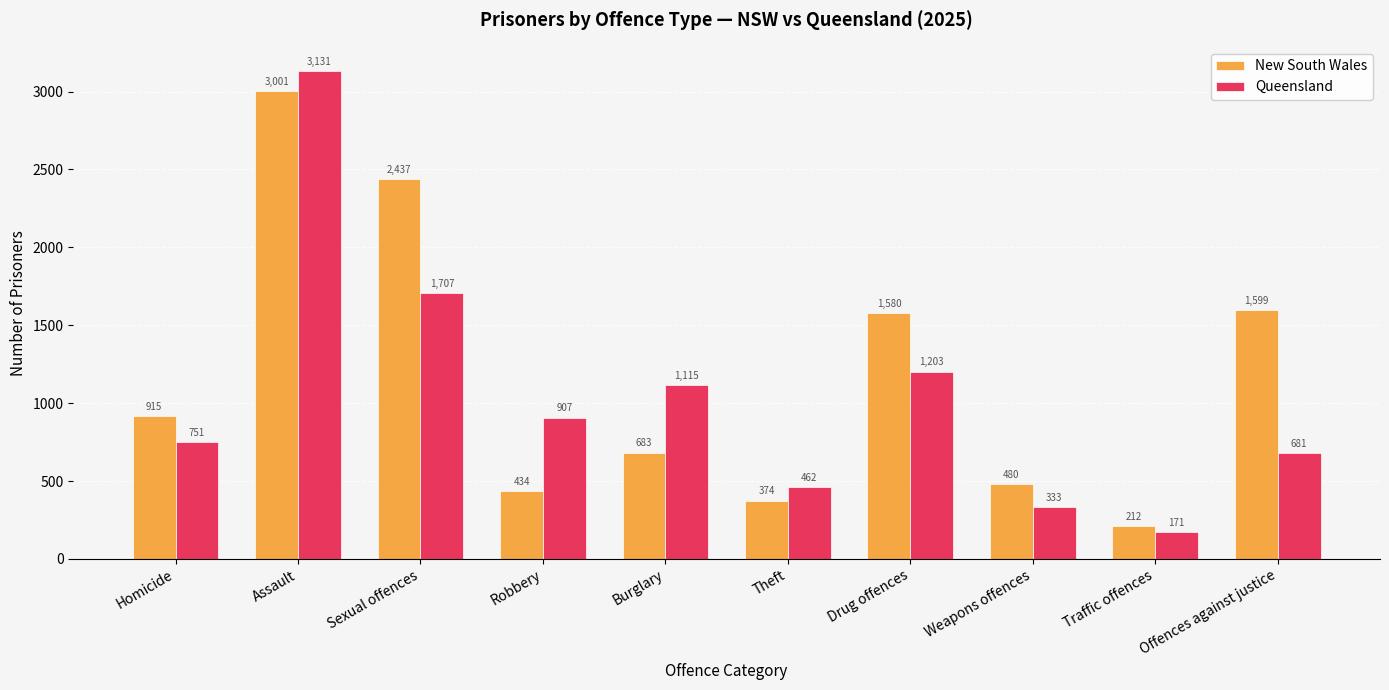

Which series has the largest range (max minus min)?

Queensland